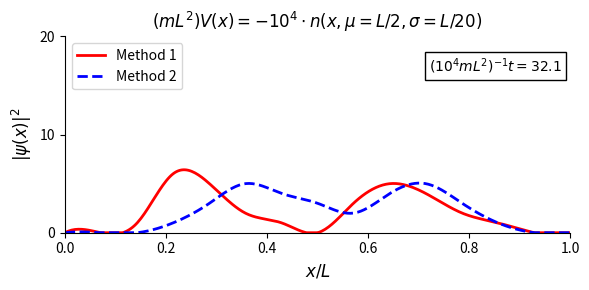

What is the maximum value shown in the chart?

6.4